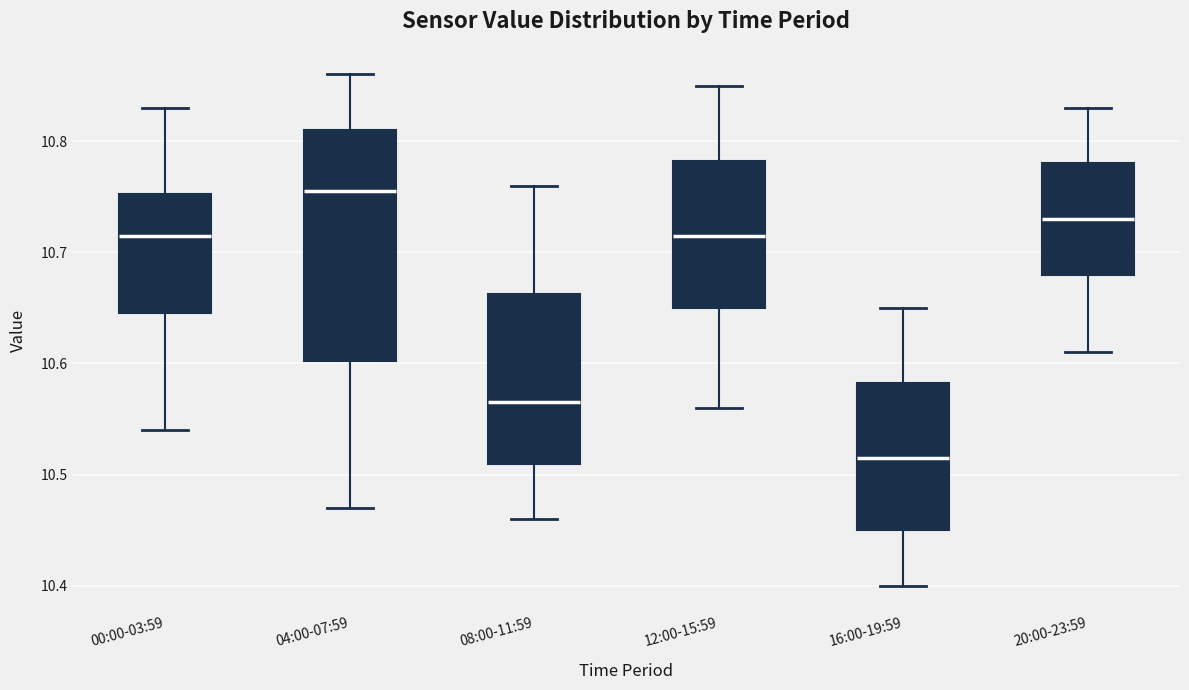

Reading left to right, transcribe this box plot: for each box, give where its median line is, the range the box spans, and where its two whiskers end, as read against the y-axis. The values are not printed on the chart, so give them approximately, as read against the axis.

00:00-03:59: median 10.72, box 10.65 to 10.75, whiskers 10.54 to 10.83
04:00-07:59: median 10.76, box 10.60 to 10.81, whiskers 10.47 to 10.86
08:00-11:59: median 10.57, box 10.51 to 10.66, whiskers 10.46 to 10.76
12:00-15:59: median 10.72, box 10.65 to 10.78, whiskers 10.56 to 10.85
16:00-19:59: median 10.52, box 10.45 to 10.58, whiskers 10.40 to 10.65
20:00-23:59: median 10.73, box 10.68 to 10.78, whiskers 10.61 to 10.83